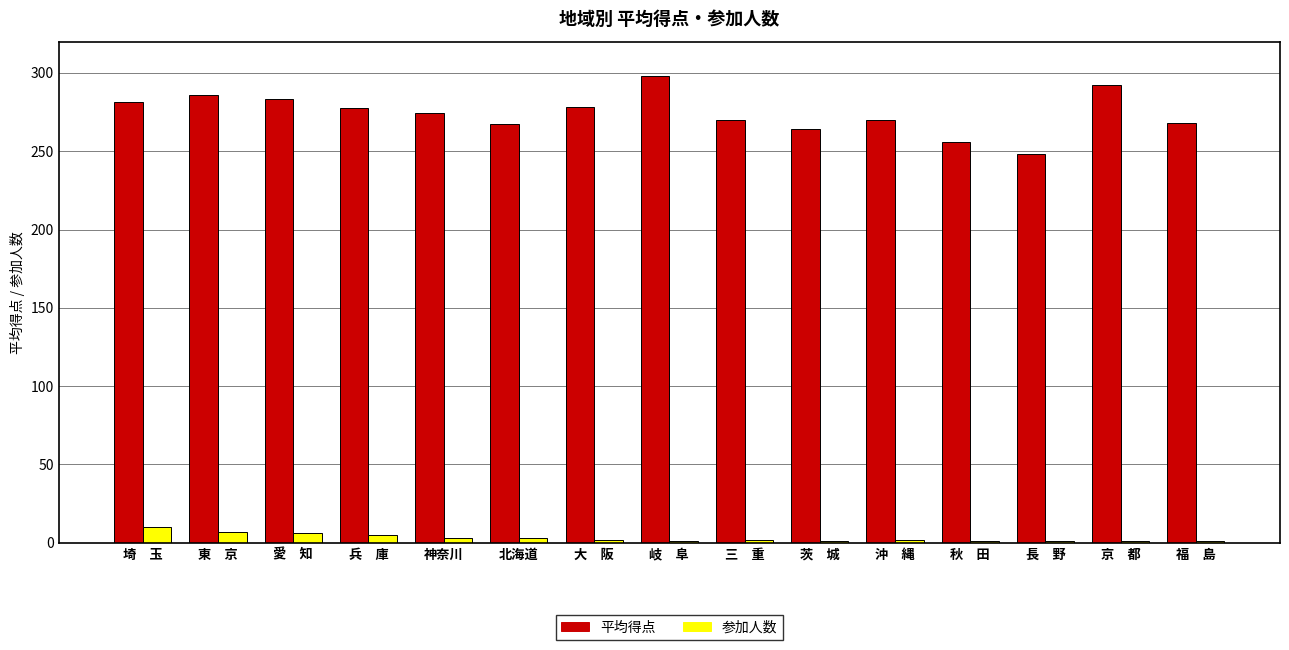

Which series has the largest total across all categories?

平均得点